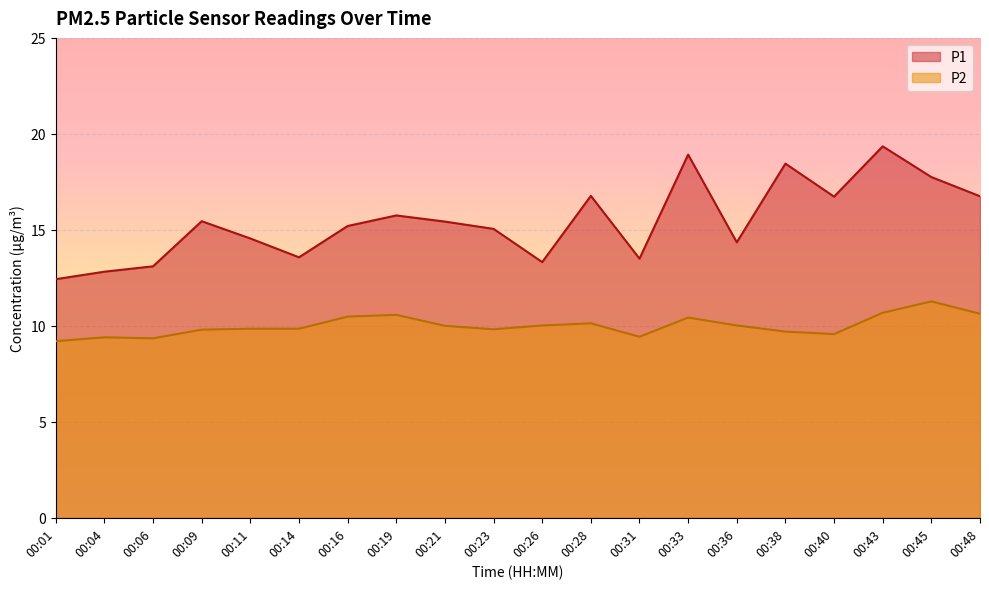

What is the difference between the second highest and minimum values in the P1 series?

6.5